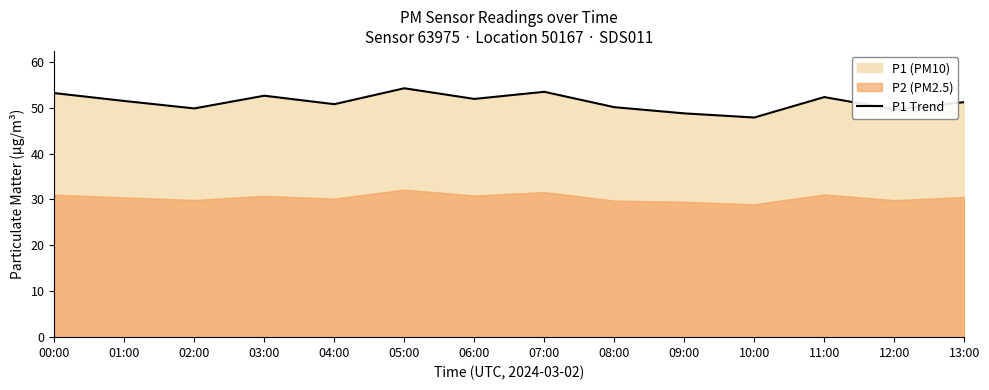

What is the approximate value at 01:00?

51.5